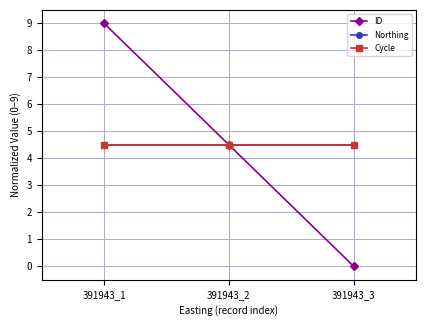

Which series has the widest spread of values?

ID